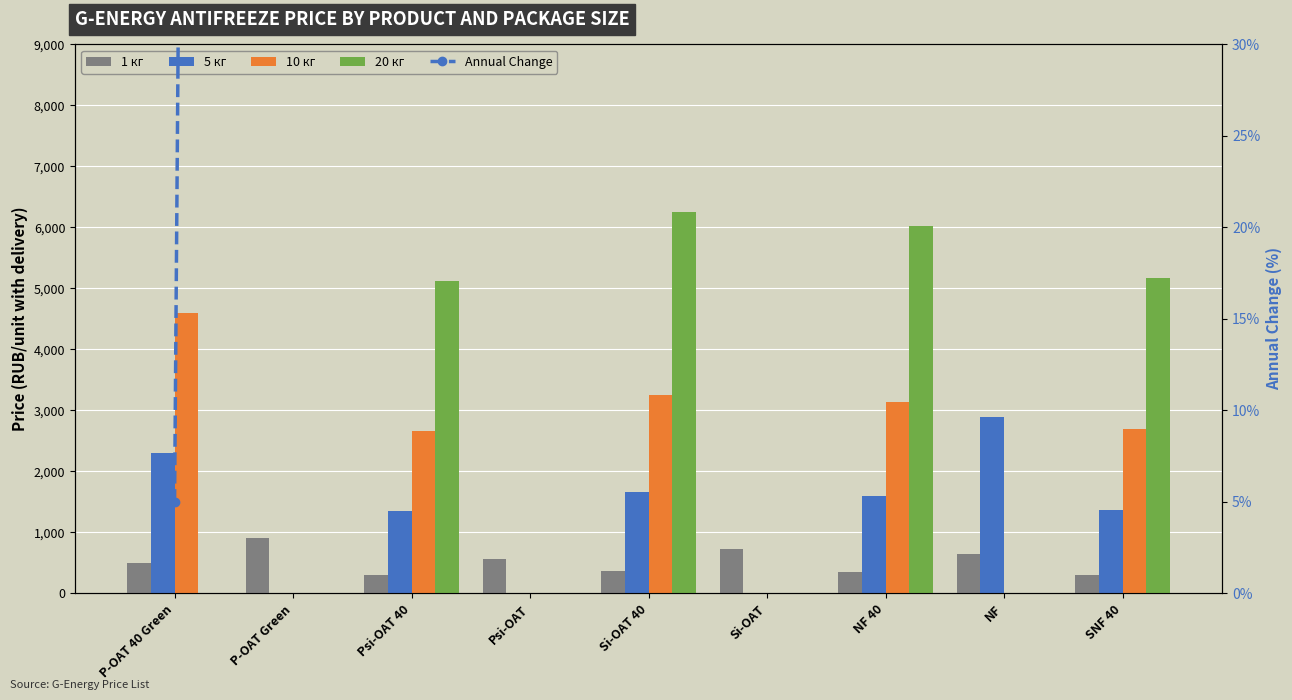

Reading left to right, list all the values displayed in this chart.

1 кг: 498.4	912.0	304.6	566.6	372.4	720.9	358.5	647.8	307.6
5 кг: 2302.4	0.0	1356.3	0.0	1658.2	0.0	1596.5	2884.7	1369.8
10 кг: 4600.7	0.0	2665.0	0.0	3258.3	0.0	3137.1	0.0	2691.5
20 кг: 0.0	0.0	5114.1	0.0	6252.7	0.0	6020.0	0.0	5164.9
Annual Change: 5.0	834.9	671.1	865.2	347.7	940.9	507.7	811.9	530.2